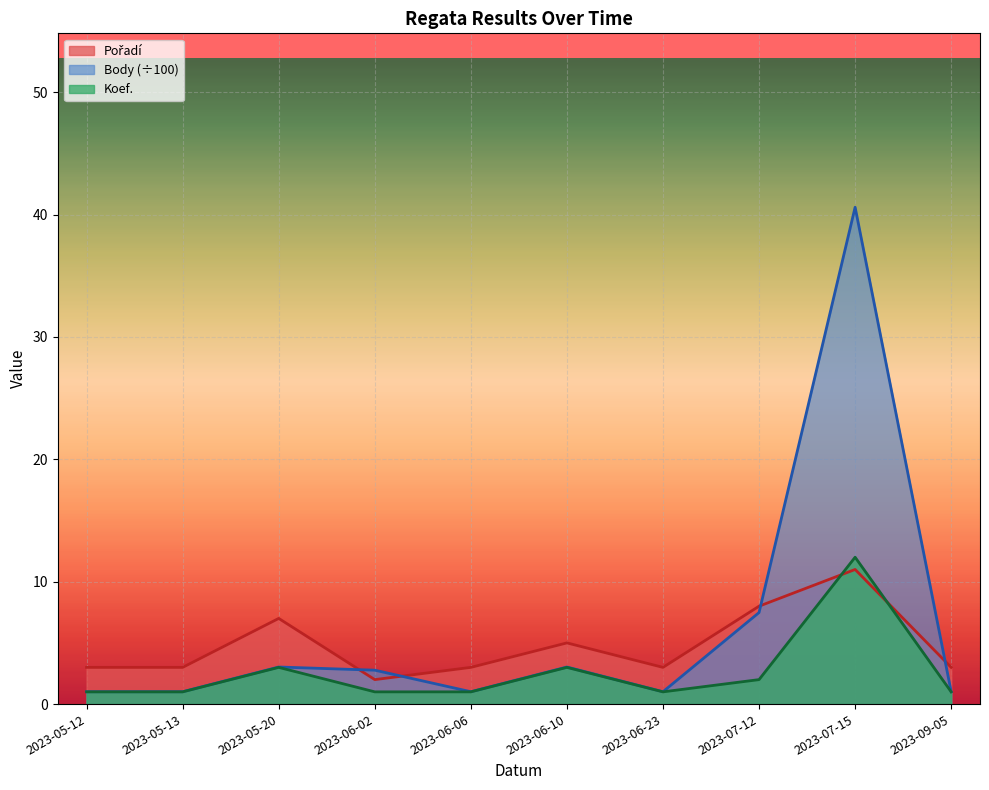

How many data points in Body are above 2?

5